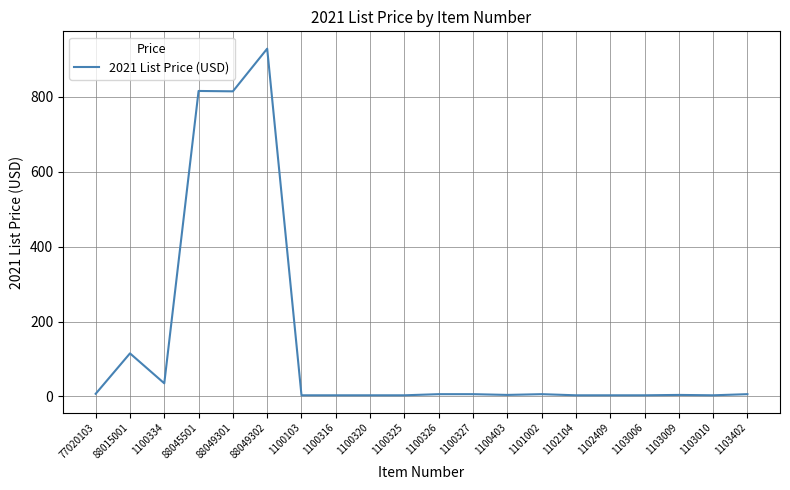

True or false: the data shows 929 at 88049302.

True